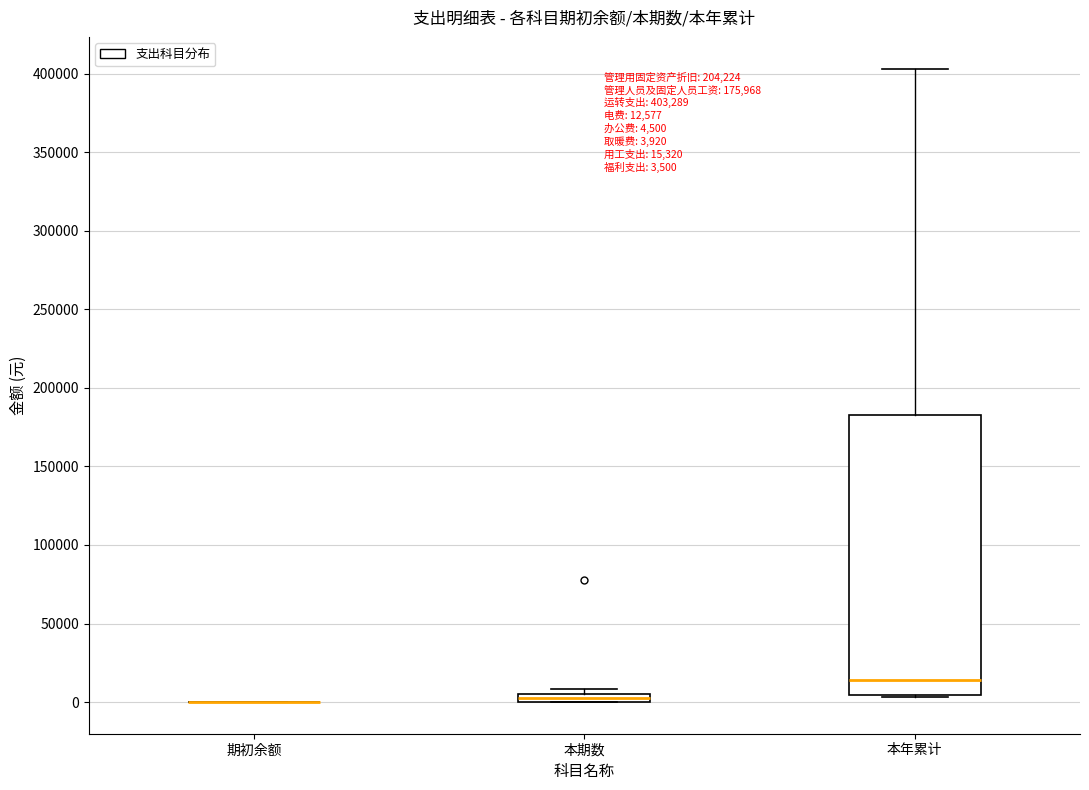

Which box is the tallest, from its lower edge to its upper edge?

本年累计